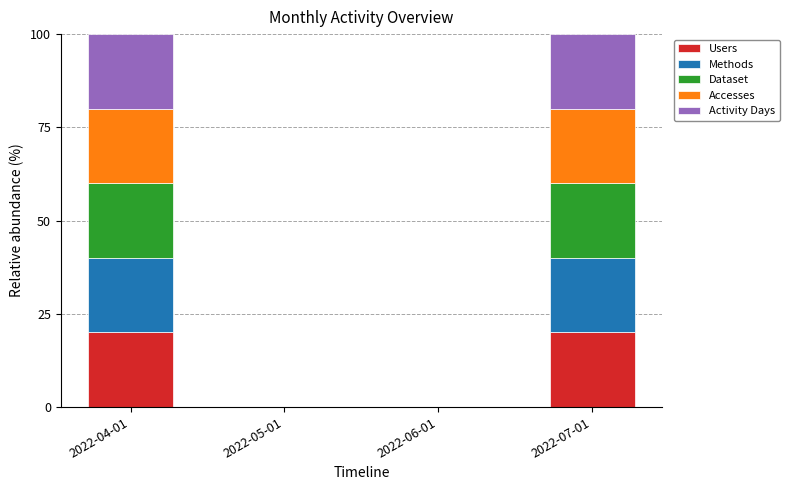

What is the total value across all series at 2022-04-01?

100